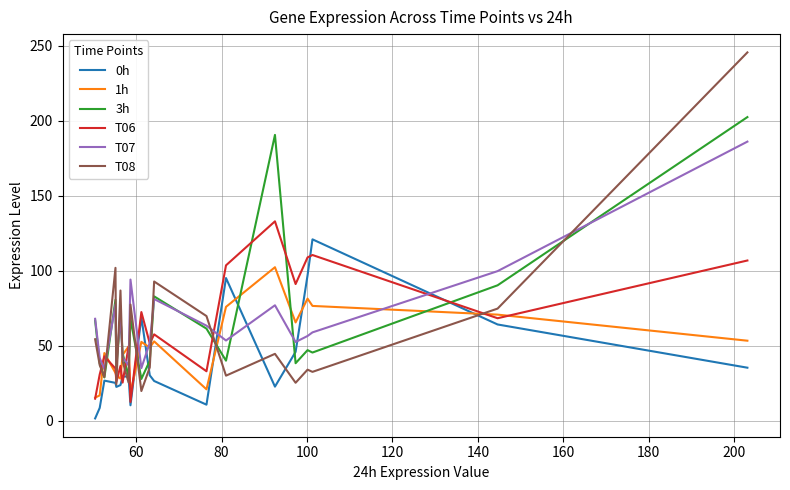

List the series in order of their peak value, highest first.

T08, 3h, T07, T06, 0h, 1h